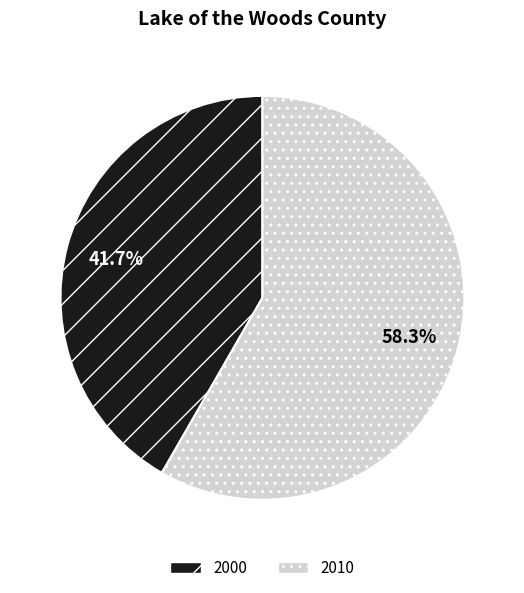

What percentage is NOT represented by 2010?

41.7%